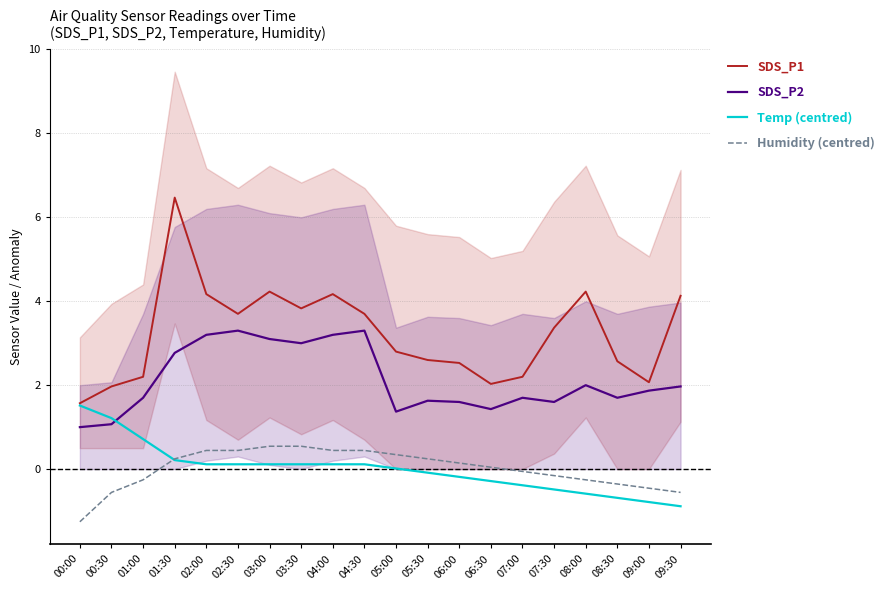

What position from the left is 06:30?

14